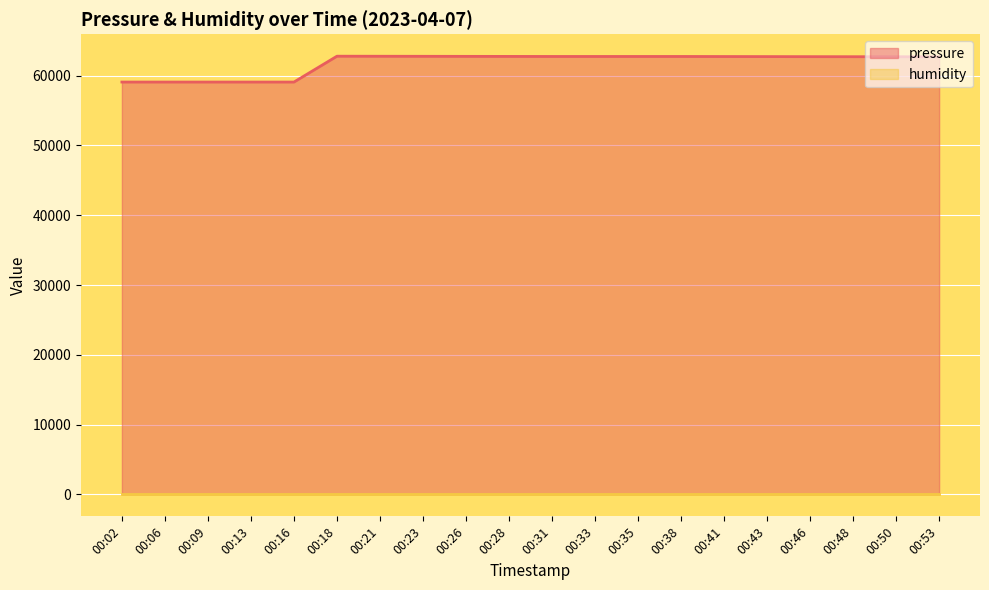

Reading right to left, what are all the values shown in this chart?

62698.1	62704.7	62712.0	62719.8	62728.7	62736.8	62745.8	62745.8	62745.8	62745.8	62754.3	62761.8	62769.7	62777.3	62784.4	59081.0	59081.0	59081.0	59081.0	59081.0